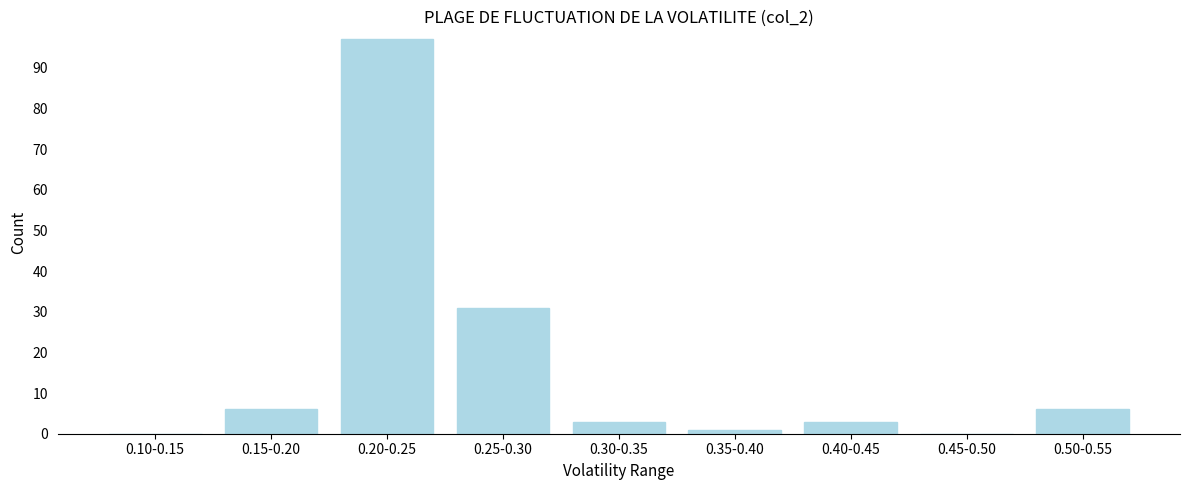

Reading left to right, list all the values displayed in this chart.

0.10-0.15=0	0.15-0.20=6	0.20-0.25=97	0.25-0.30=31	0.30-0.35=3	0.35-0.40=1	0.40-0.45=3	0.45-0.50=0	0.50-0.55=6